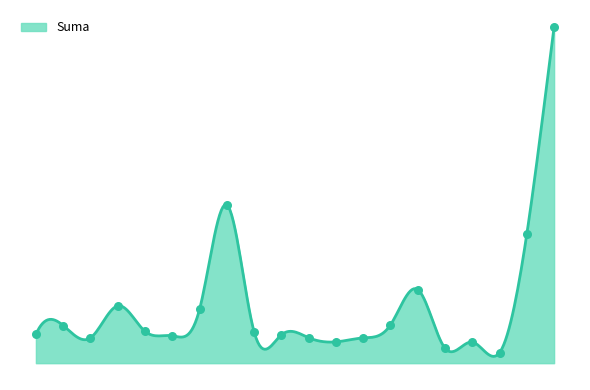

Approximately how many times larger is the value at 2015-10-26 compared to 2015-10-28?

3.6